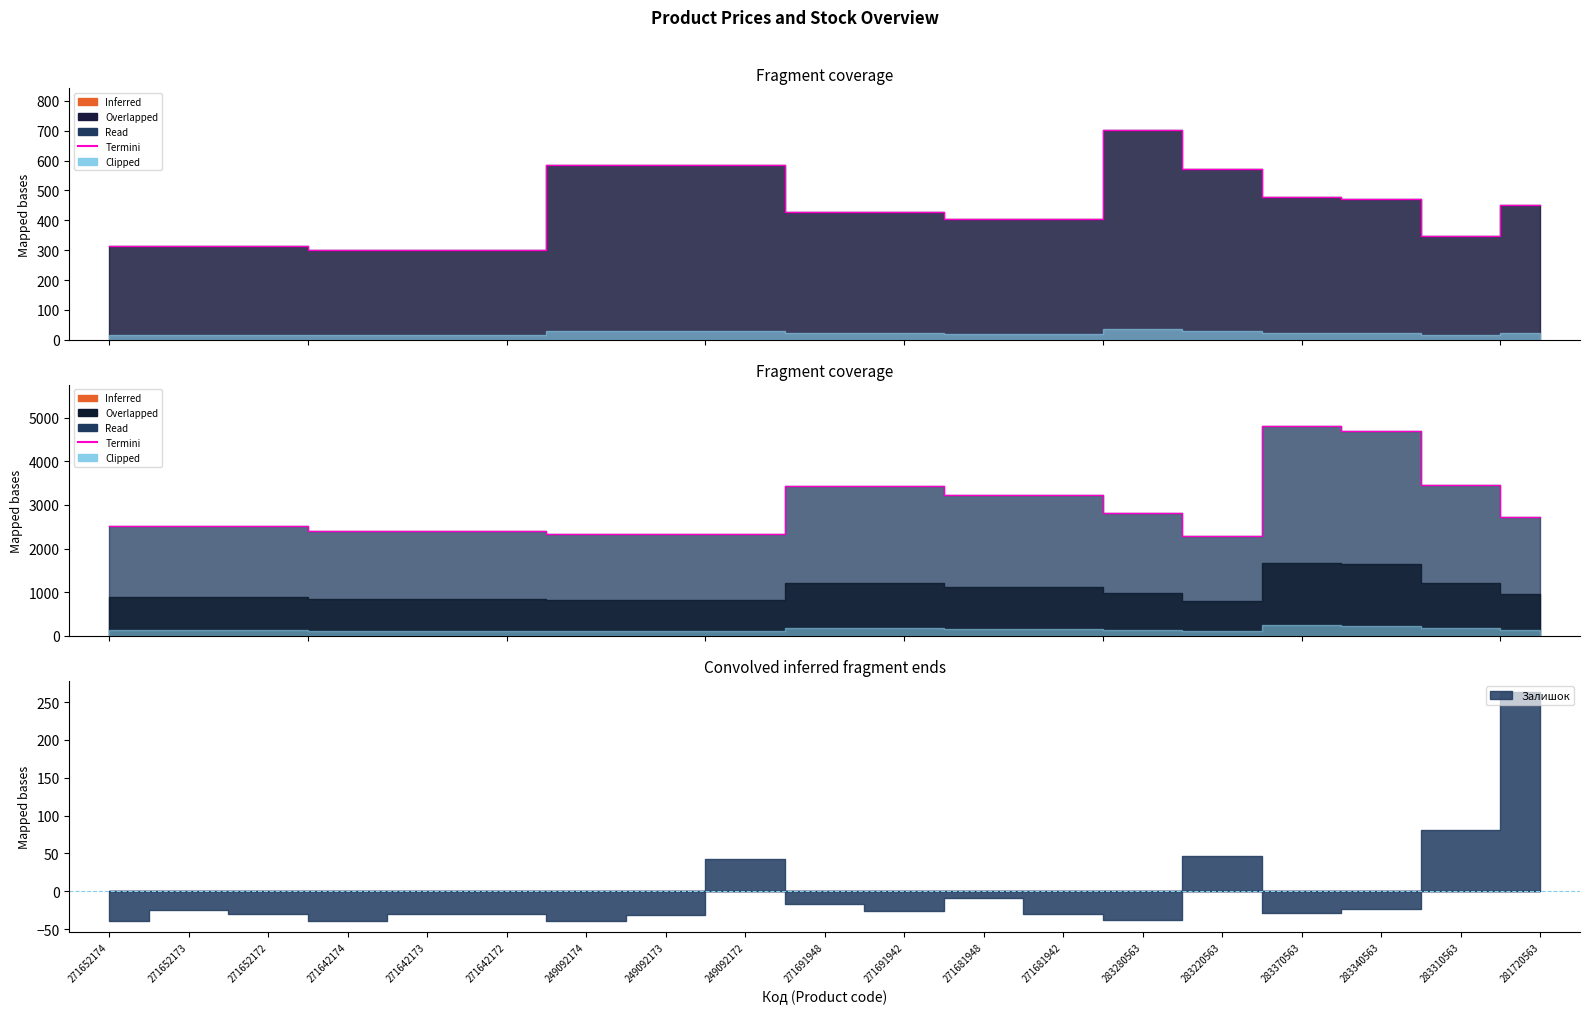

Which has a higher value, 271652174 or 283280563?

283280563